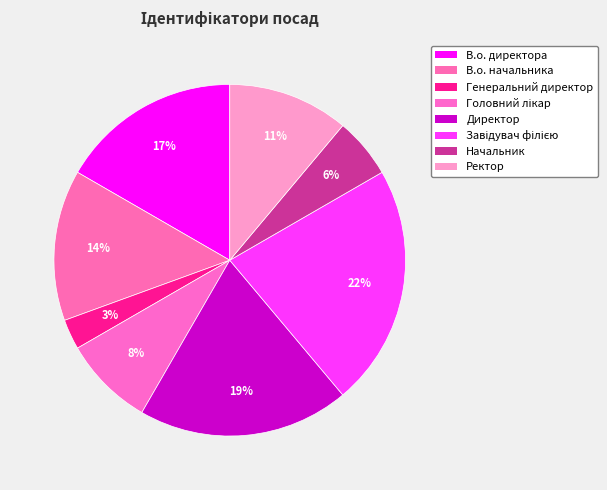

To the nearest percent, what percentage of the pie is В.о. начальника?

14%